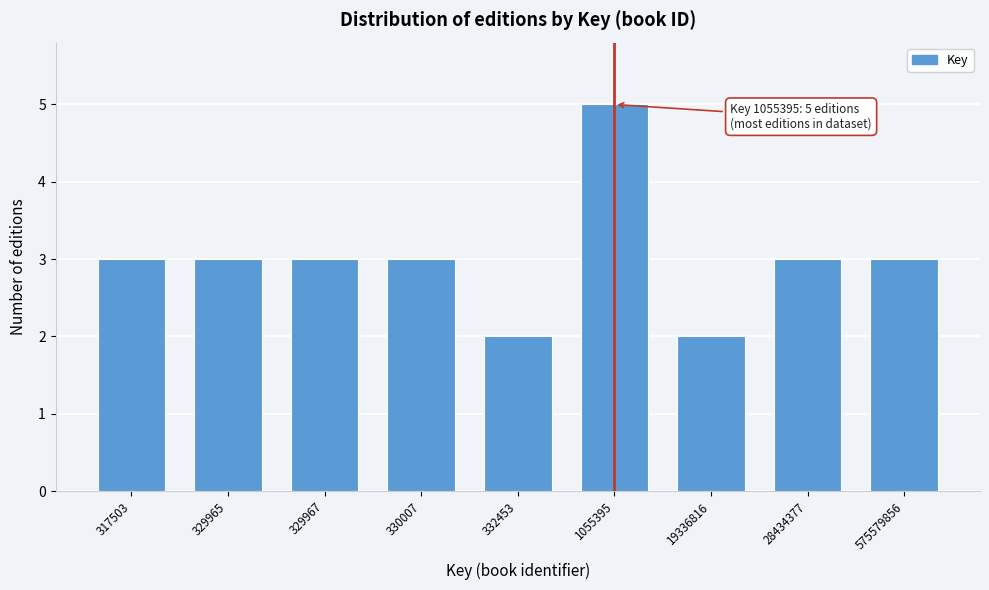

Reading left to right, list all the values displayed in this chart.

3	3	3	3	2	5	2	3	3